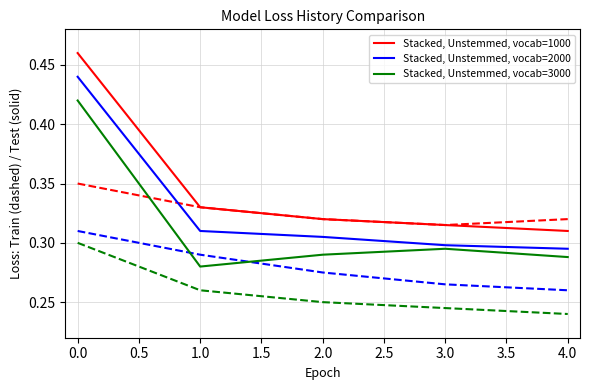

Is it true that Stacked, Unstemmed, vocab=3000 equals 0.2 at 2.0?

False